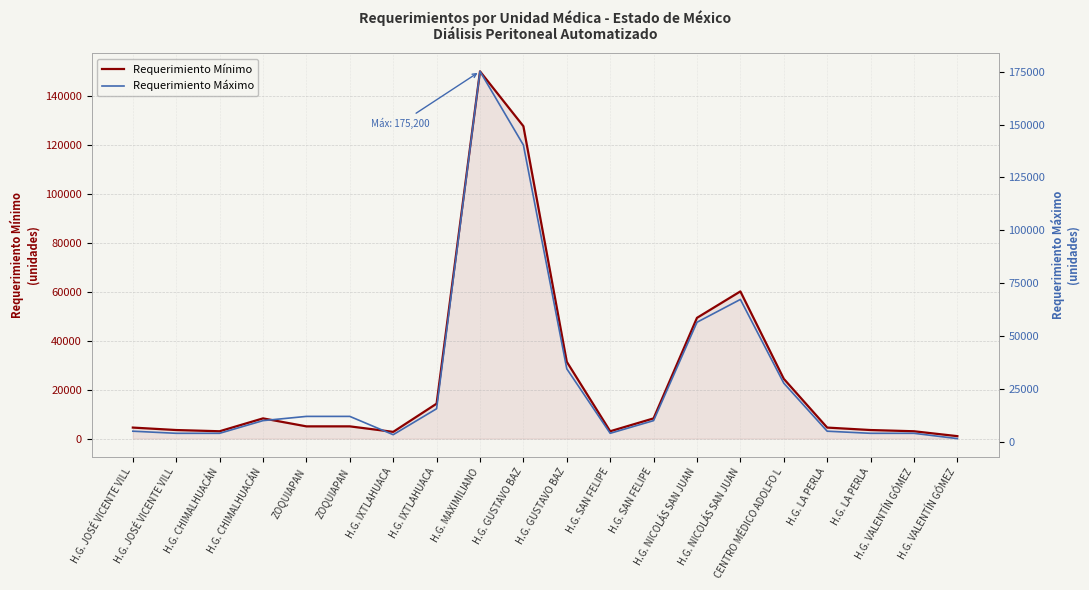

True or false: Requerimiento Máximo and Requerimiento Mínimo intersect in this chart.

False